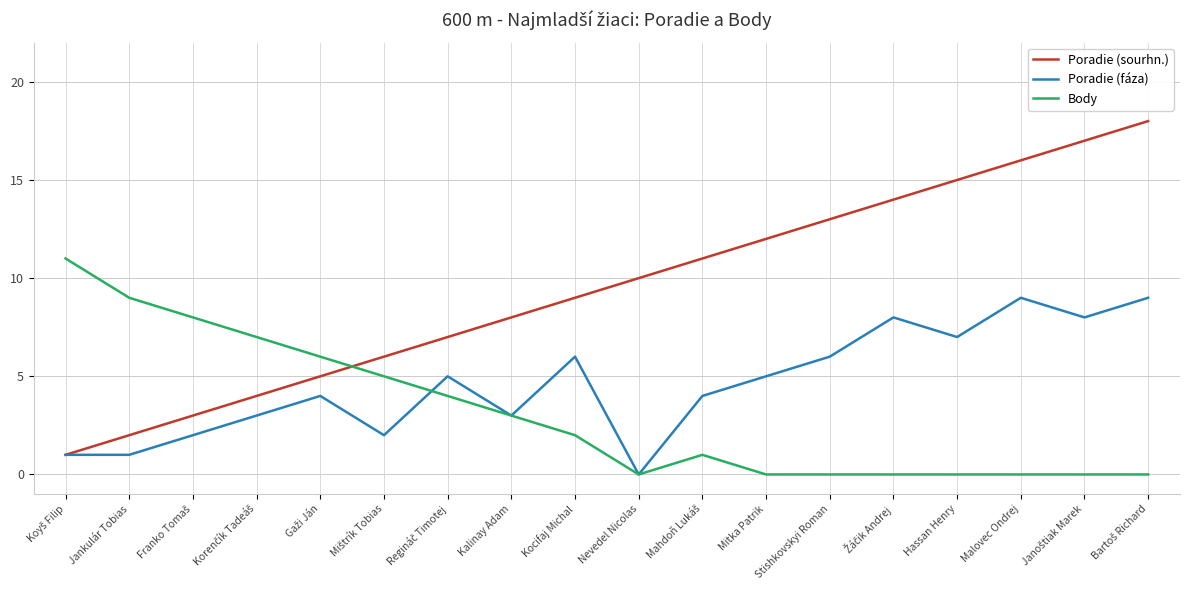

What is the difference between the maximum and second lowest values in the Poradie (sourhn.) series?

16